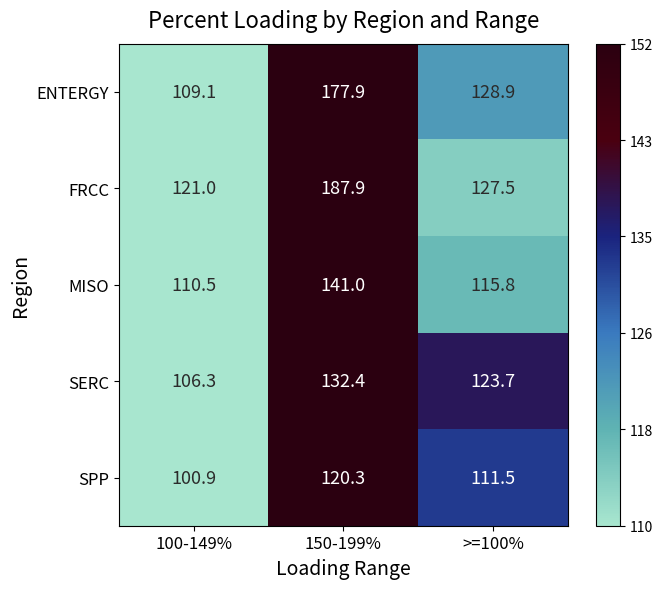

Where is FRCC nearest to the value 154?

>=100%